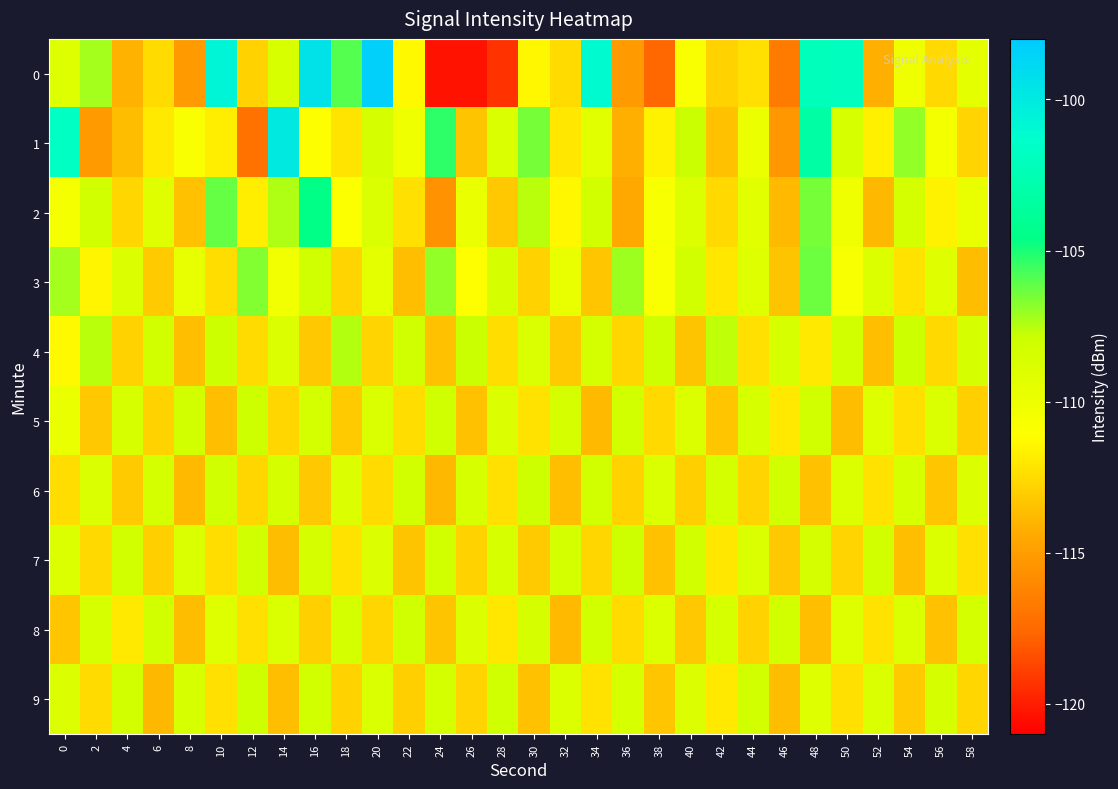

At which category is the sum across all series the highest?

48